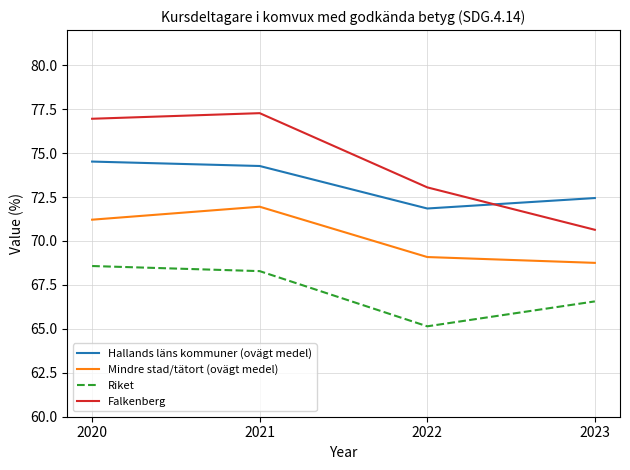

Which series changed the most between 2021 and 2022?

Falkenberg